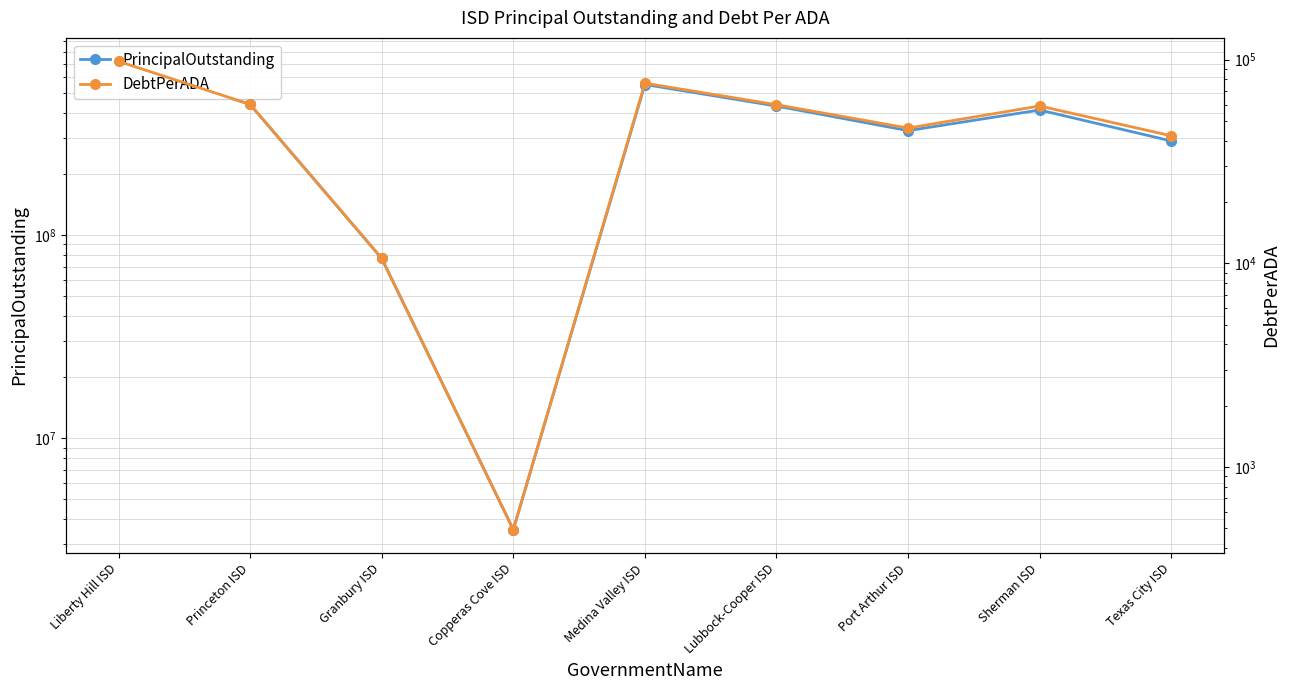

Reading left to right, what are all the values shown in this chart?

PrincipalOutstanding: 717787701.9	440285384.4	76845000.0	3550000.0	551805685.5	432188159.9	327025000.0	413235000.0	290895000.0
DebtPerADA: 98111.4	60330.2	10570.2	491.7	76594.3	60042.7	46112.5	59184.1	42242.3